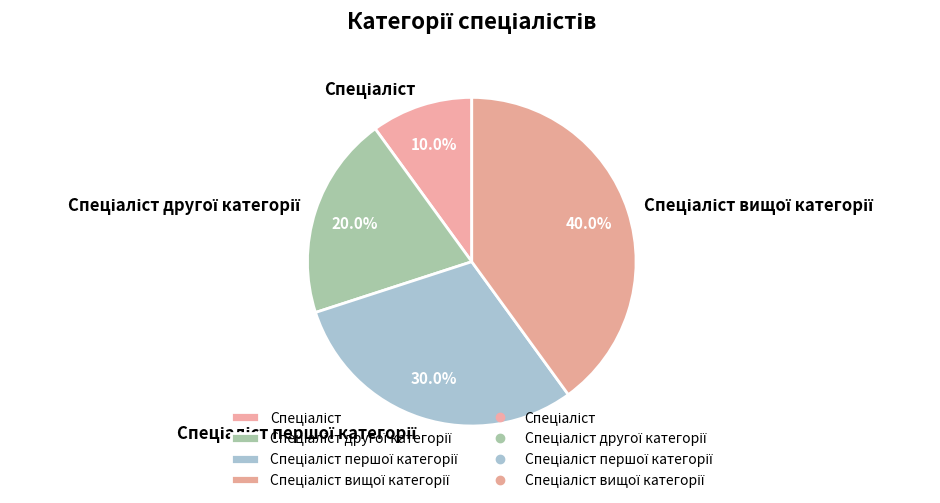

Is there a majority slice in this chart?

No